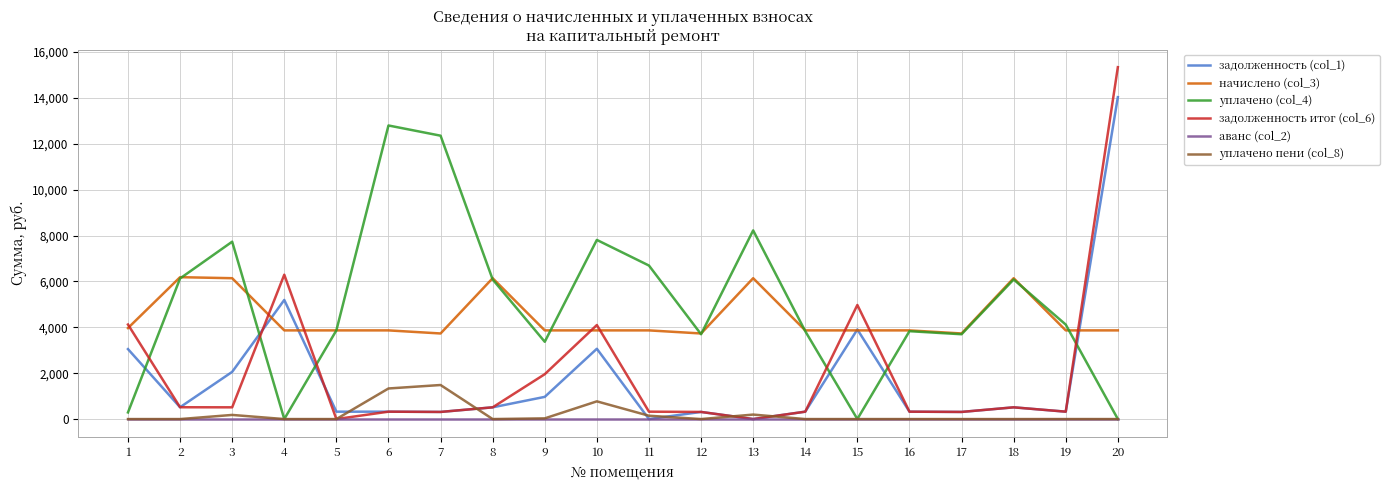

True or false: начислено (col_3) has more than 0 interior local peaks.

True